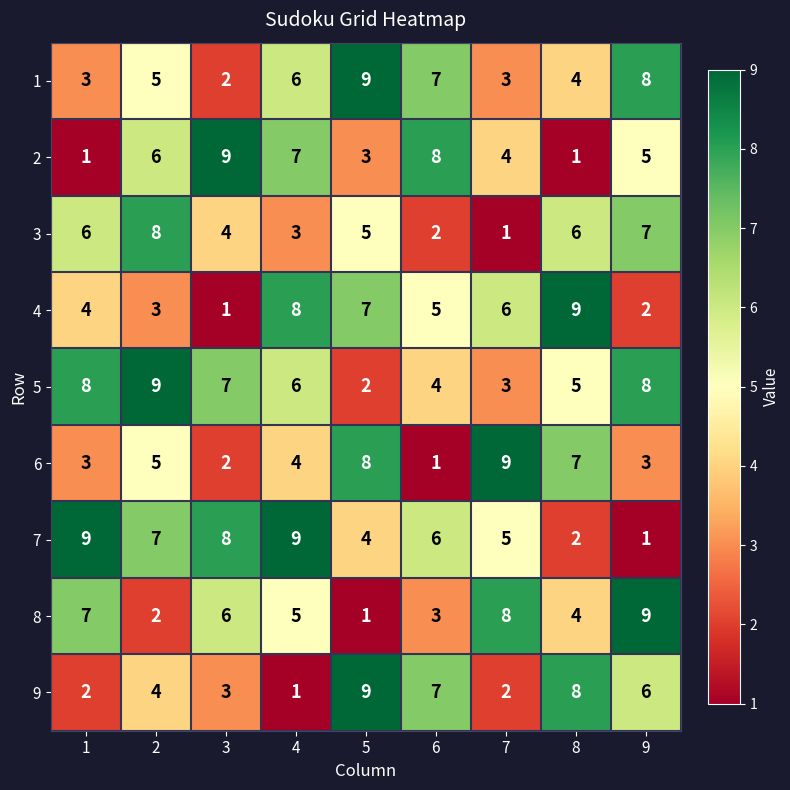

List the labels in order of 8 value, smallest first.

5, 2, 6, 8, 4, 3, 1, 7, 9